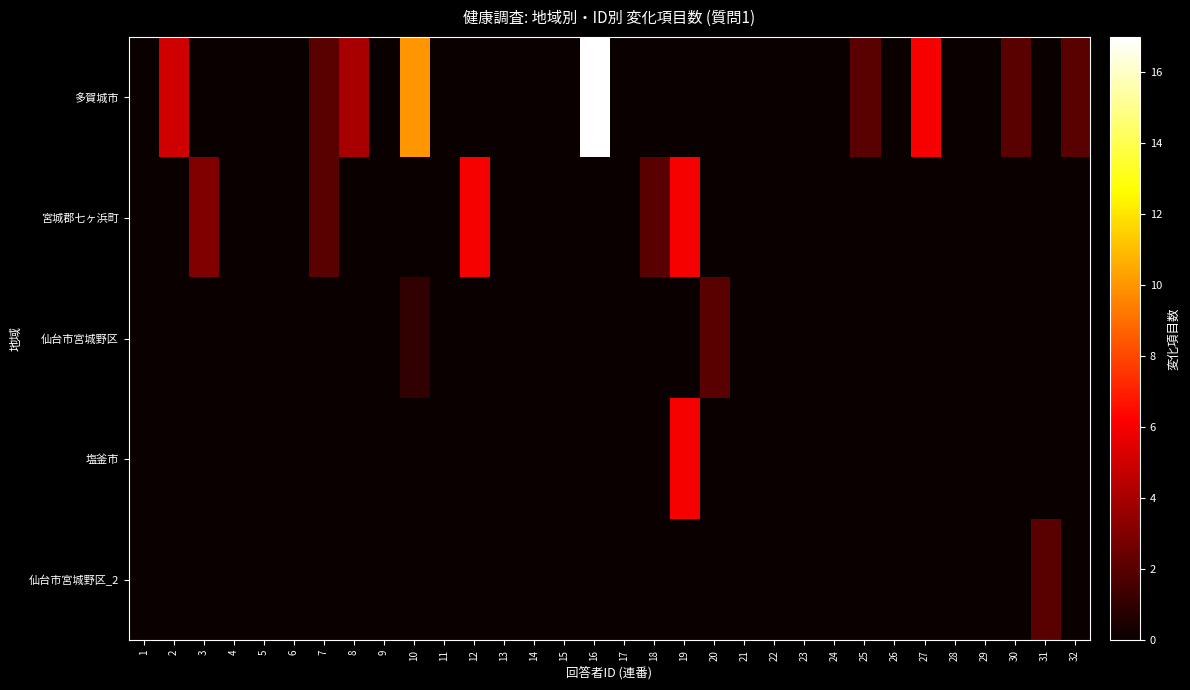

Count the number of data series in this chart.

5